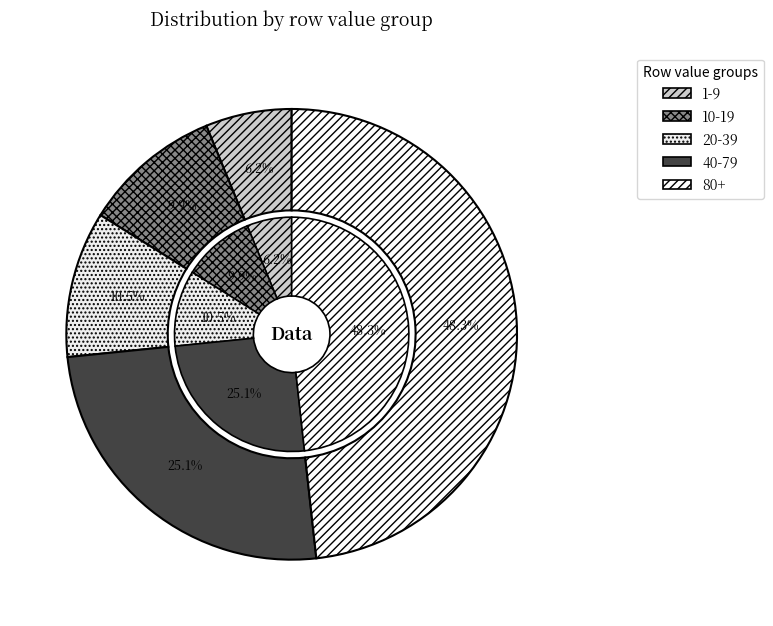

Is there any slice that represents more than half of the pie?

No